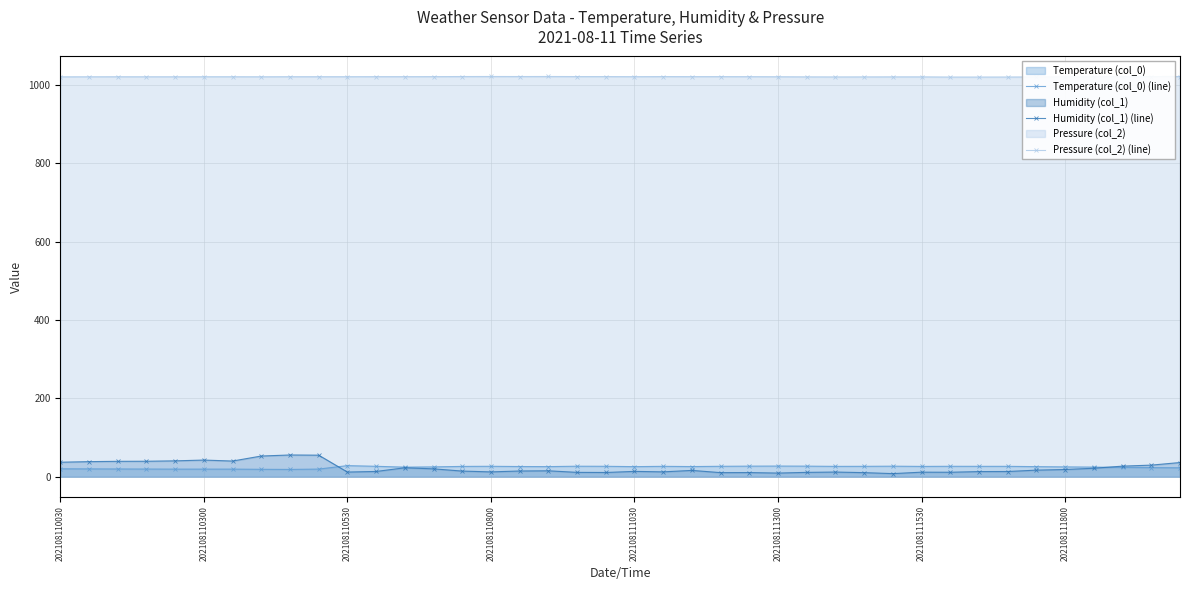

True or false: Humidity (col_1) (line) has a value of 9.0 at 202108111300.

True